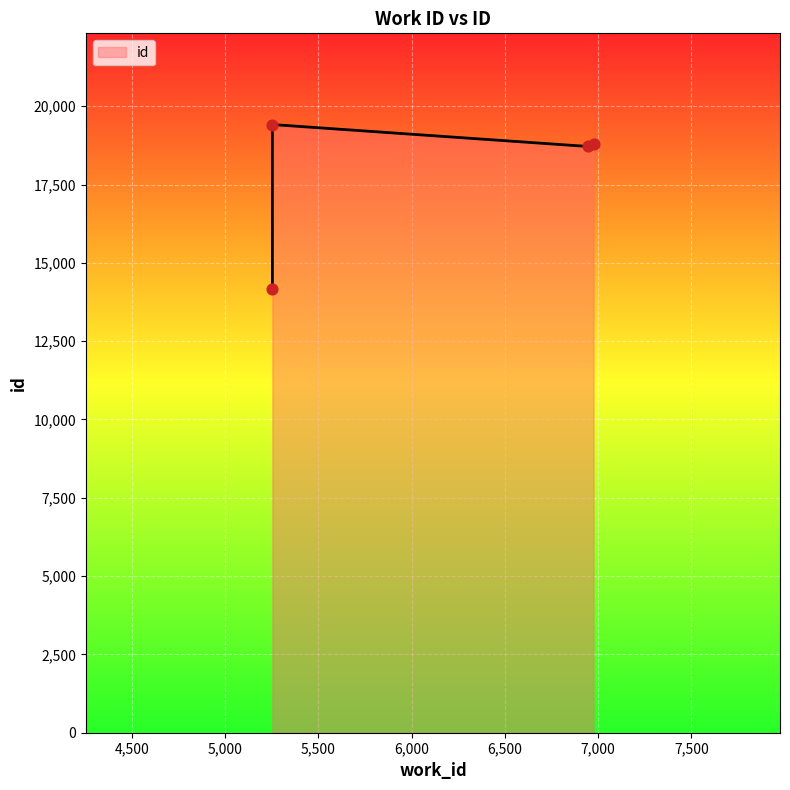

What is the ratio of the value at 6975 to the value at 5253?

1.3